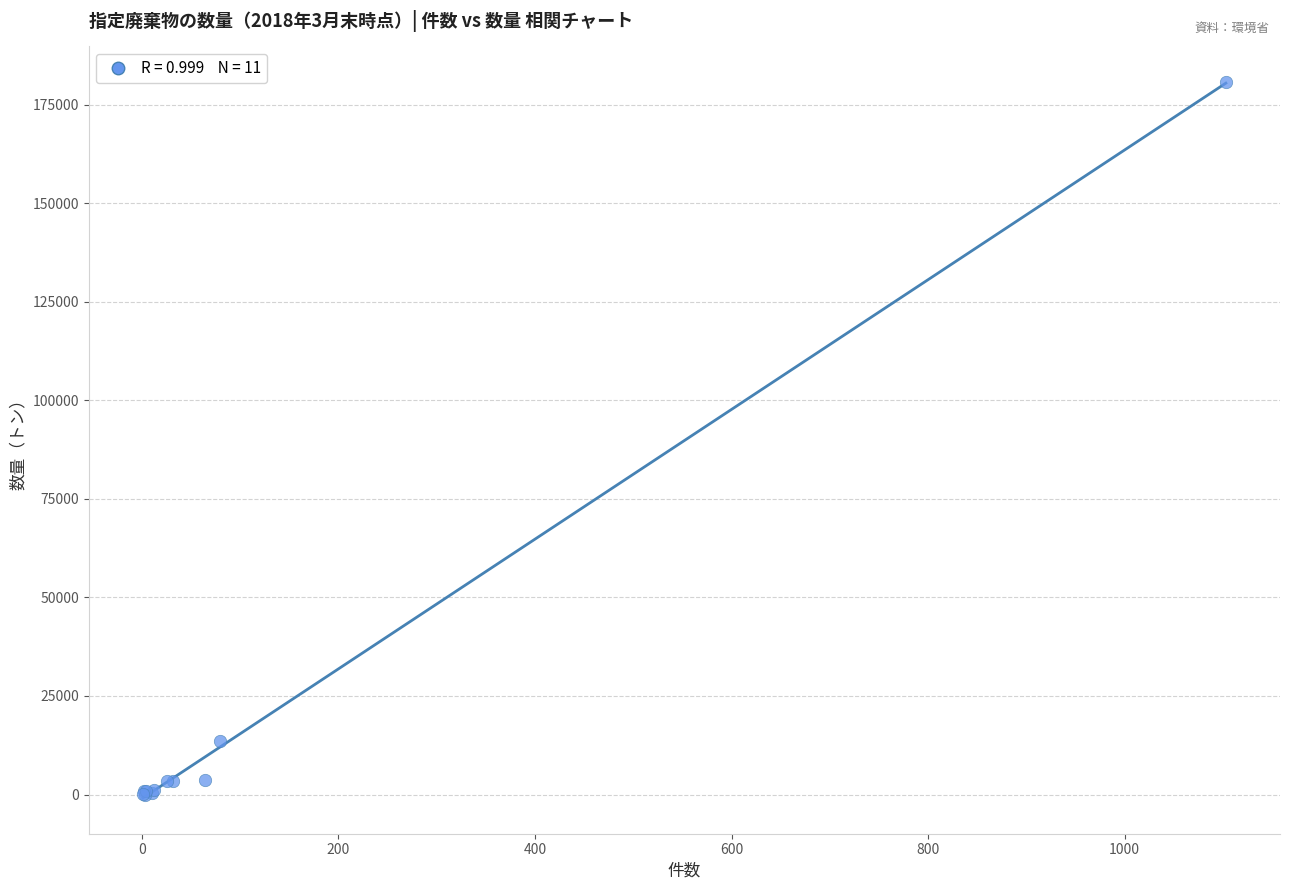

What Y value in the scatter plot is closest to 90355?

13533.1